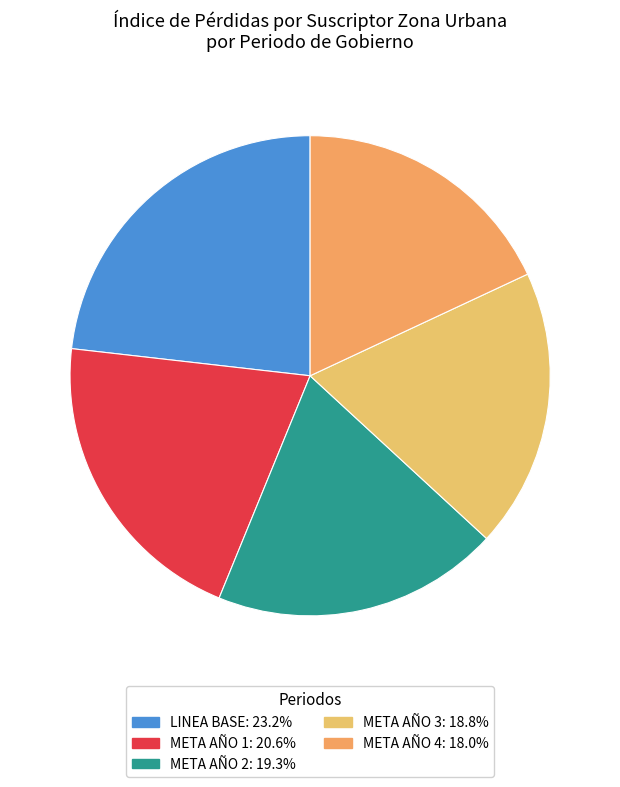

Is it true that META AÑO 2 is 19% of the pie?

True